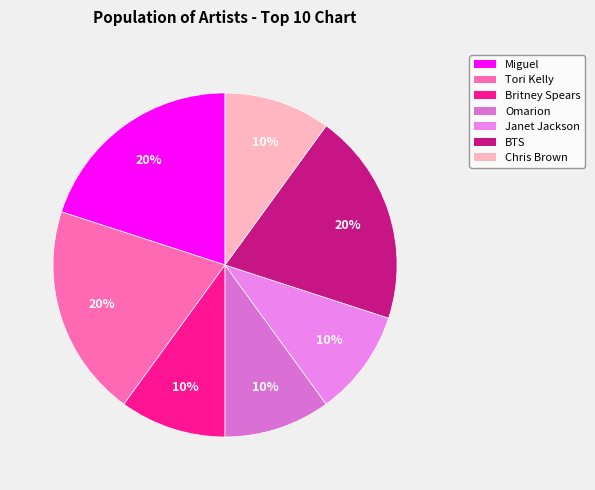

To the nearest percent, what percentage of the pie is BTS?

20%